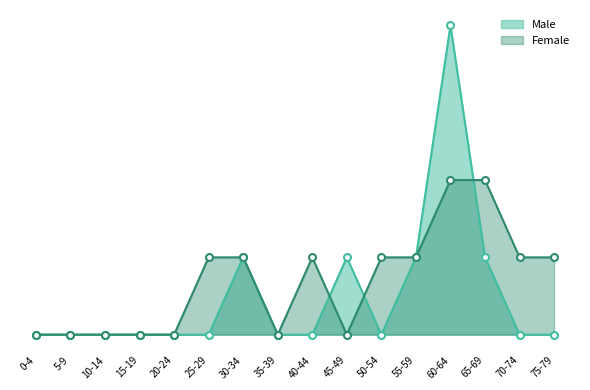

Reading left to right, what are all the values shown in this chart?

0-4=0	5-9=0	10-14=0	15-19=0	20-24=0	25-29=0	30-34=5	35-39=0	40-44=0	45-49=5	50-54=0	55-59=5	60-64=20	65-69=5	70-74=0	75-79=0